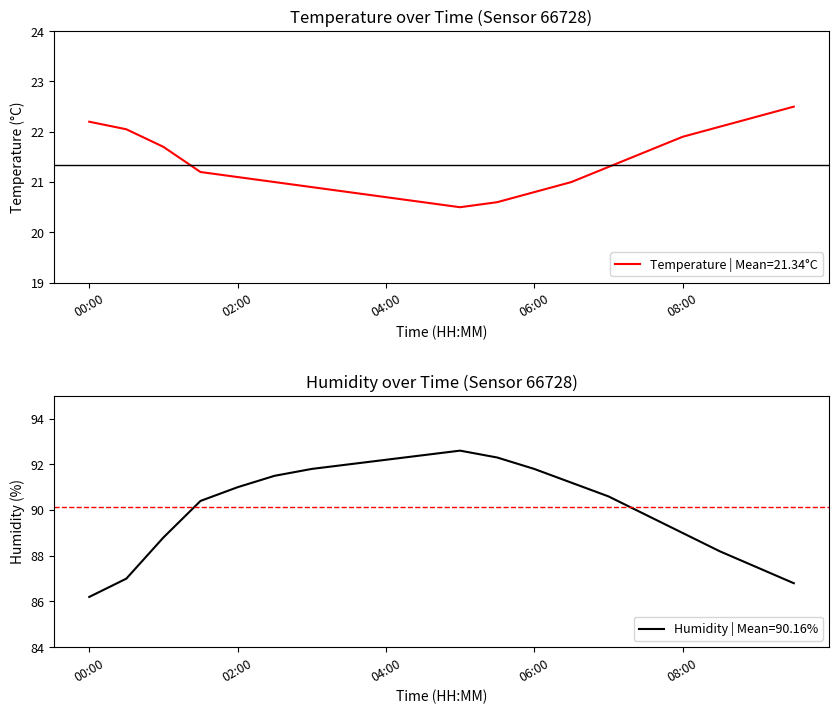

What is the sum of all humidity values?

1803.1